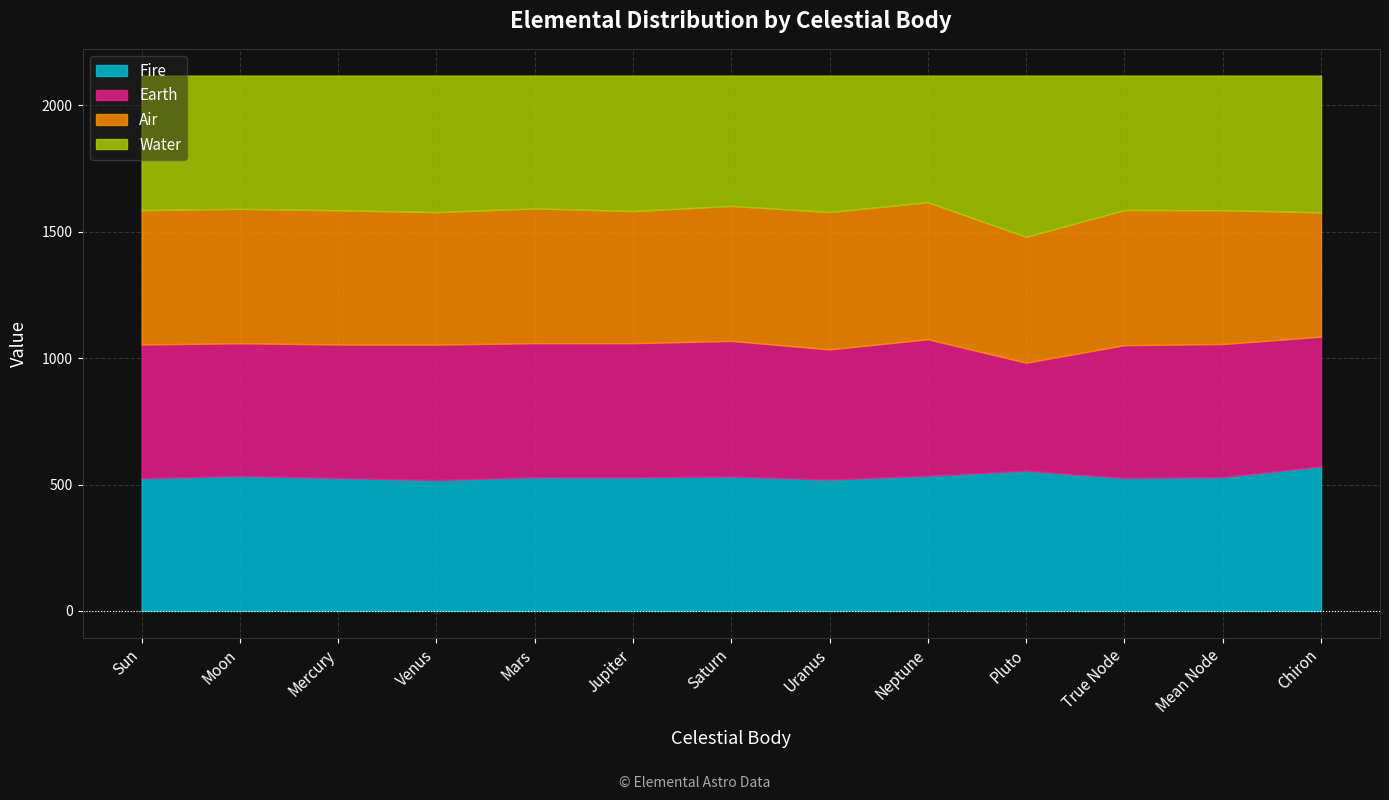

Is it true that Earth equals 112.6 at Saturn?

False